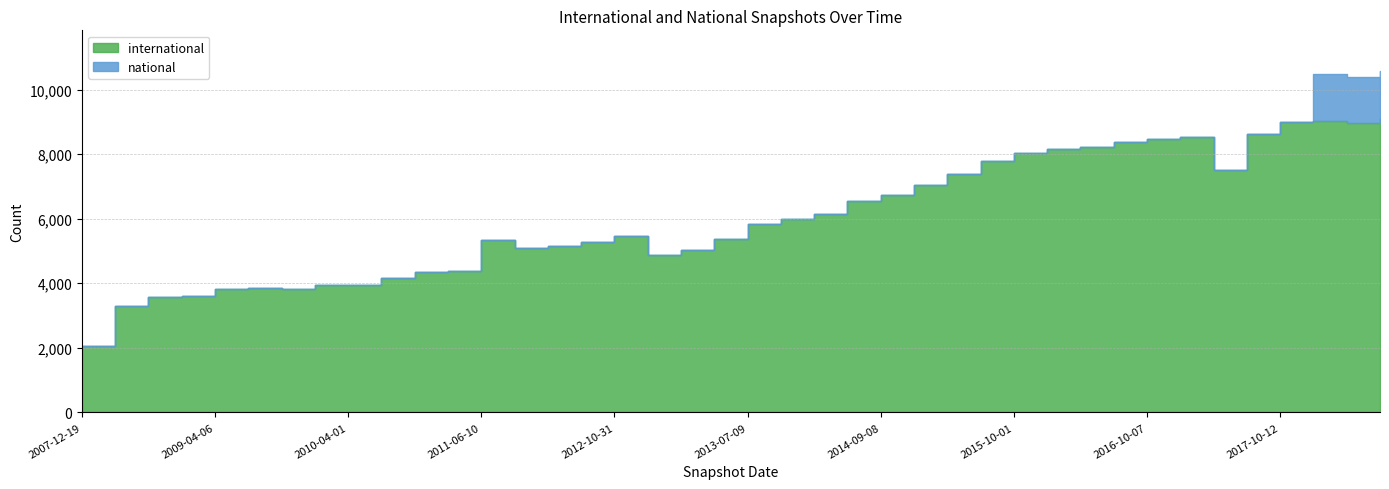

Reading left to right, what are all the values shown in this chart?

international: 2071	3281	3563	3601	3828	3860	3835	3934	3946	4165	4350	4391	5325	5106	5159	5279	5460	4878	5041	5366	5828	5987	6152	6544	6726	7050	7381	7780	8026	8161	8229	8383	8455	8535	7523	8635	9008	9039	8951	9098
national: 0	0	0	0	0	0	0	0	0	0	0	0	0	0	0	0	0	0	0	0	0	0	0	0	0	0	0	0	0	0	0	0	0	0	0	0	0	1451	1451	1468